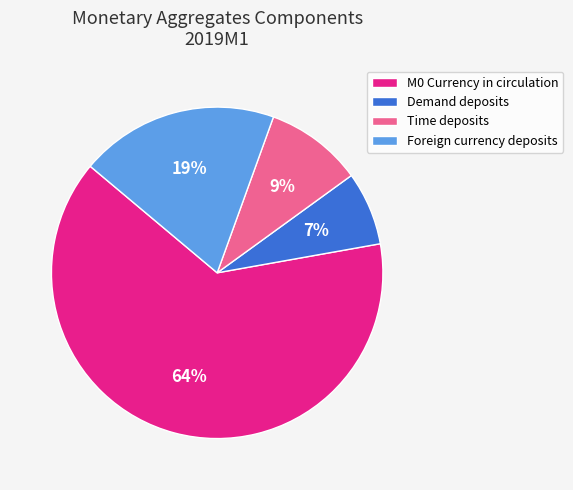

Which category has the biggest portion of the pie?

M0 Currency in circulation